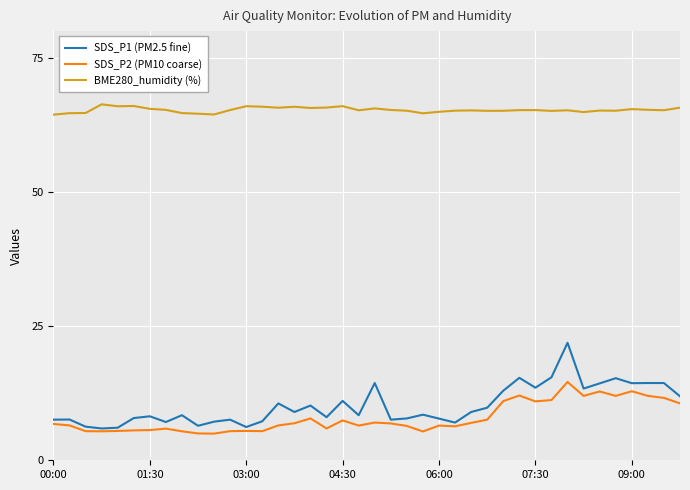

Rank the series by their maximum value, from highest to lowest.

BME280_humidity (%), SDS_P1 (PM2.5 fine), SDS_P2 (PM10 coarse)